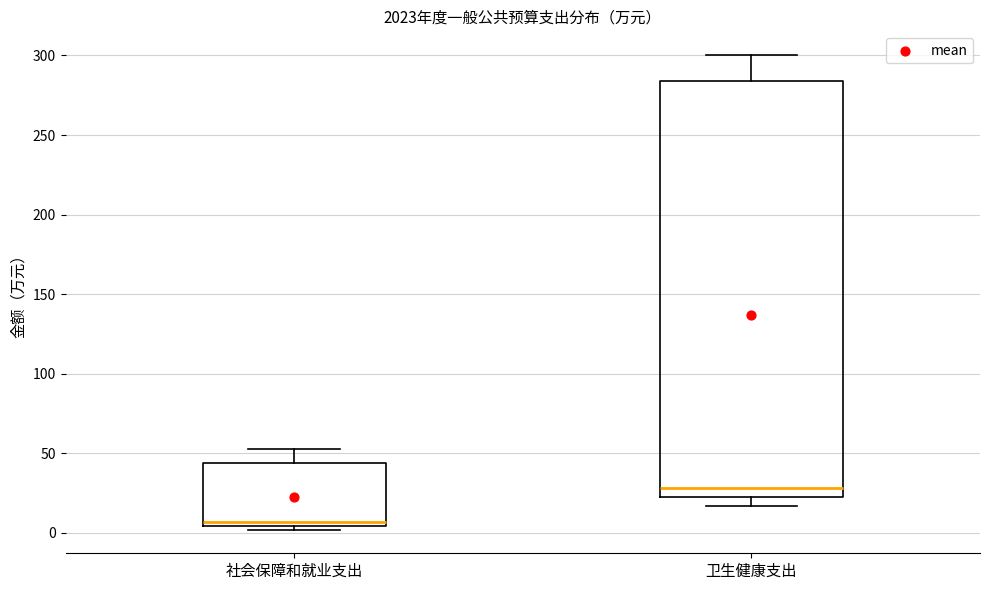

Reading left to right, read every box against the y-axis: the position of its median line, the range the box covers, and the ends of its whiskers. The values are not printed on the chart, so give them approximately, as read against the axis.

社会保障和就业支出: median 5 (just above the box's lower edge), box 5 to 45, whiskers 0 to 55
卫生健康支出: median 30, box 20 to 285, whiskers 15 to 300